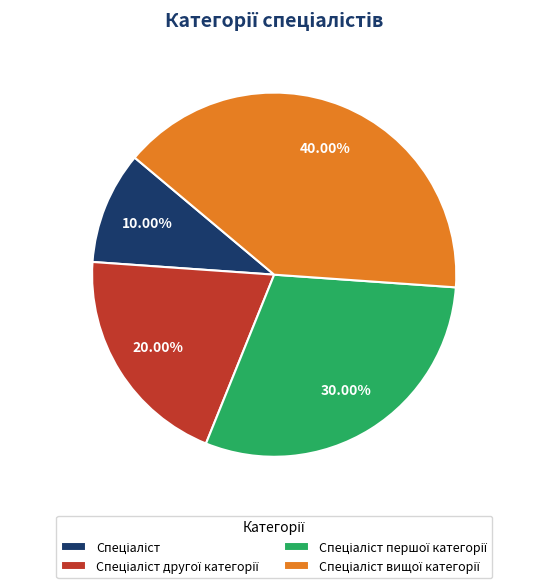

Is there any slice that represents more than half of the pie?

No